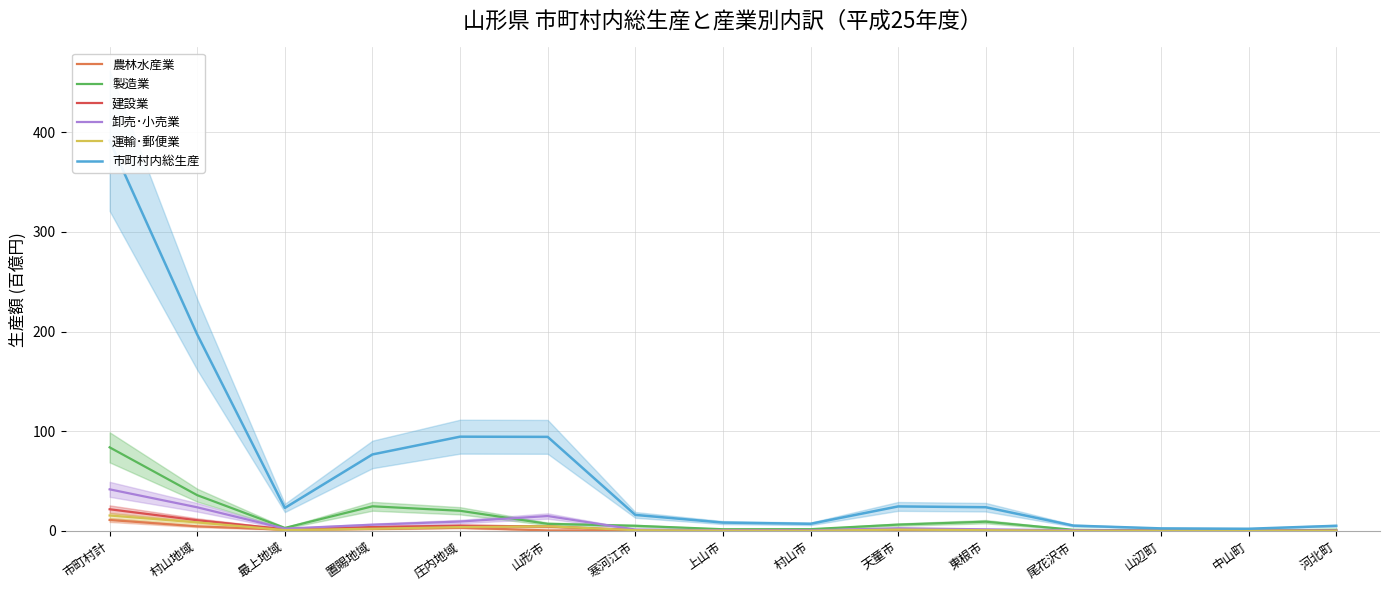

Rank the series at 市町村計 from highest to lowest value.

市町村内総生産, 製造業, 卸売･小売業, 建設業, 運輸･郵便業, 農林水産業